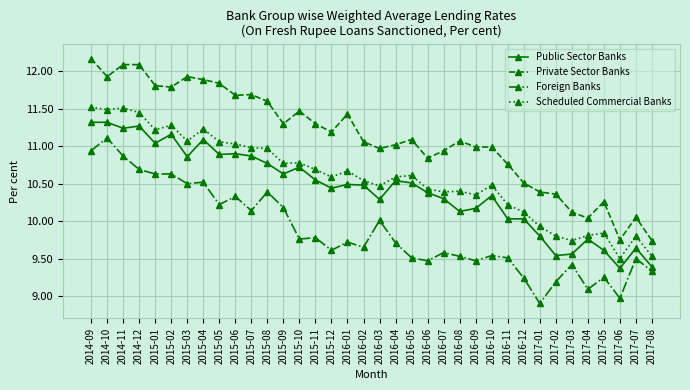

Where does the Public Sector Banks series first go above 10?

2014-09